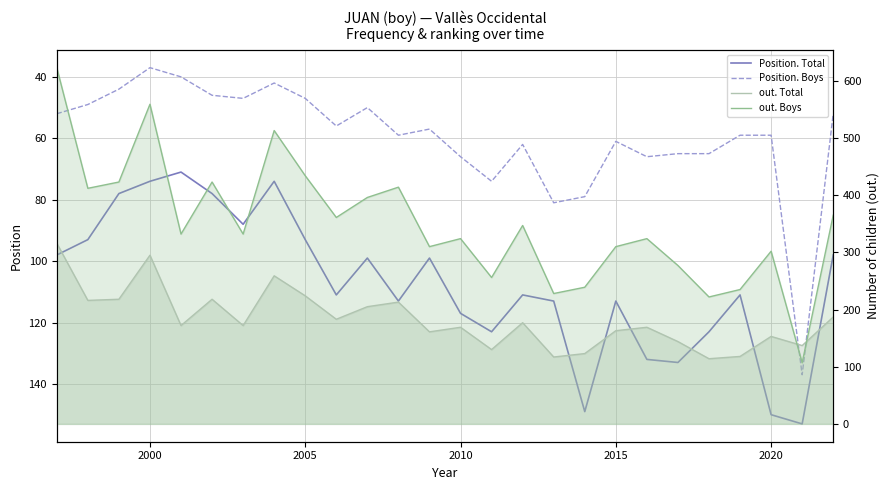

What are all the series names shown in the legend?

Position. Total, Position. Boys, out. Total, out. Boys